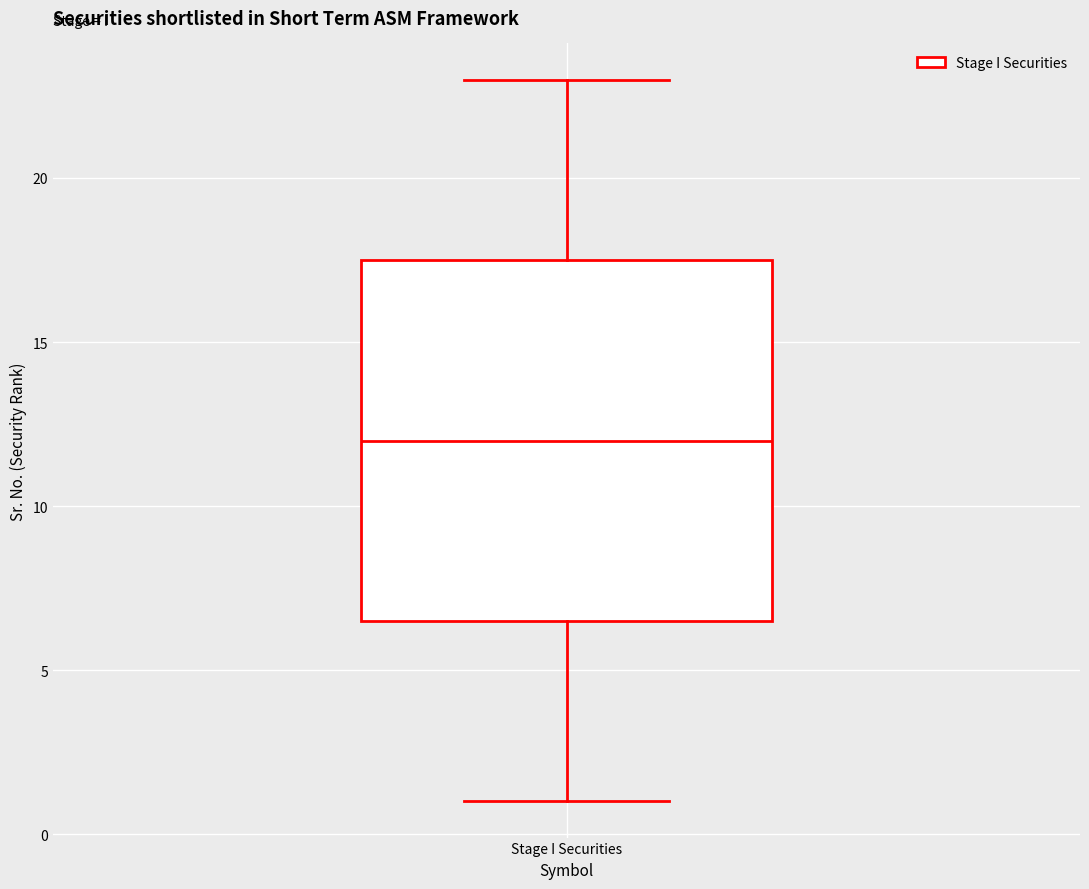

Where is the lower edge of the box for Stage I Securities on the y-axis? The values are not printed on the chart, so give them approximately, as read against the axis.

6.5